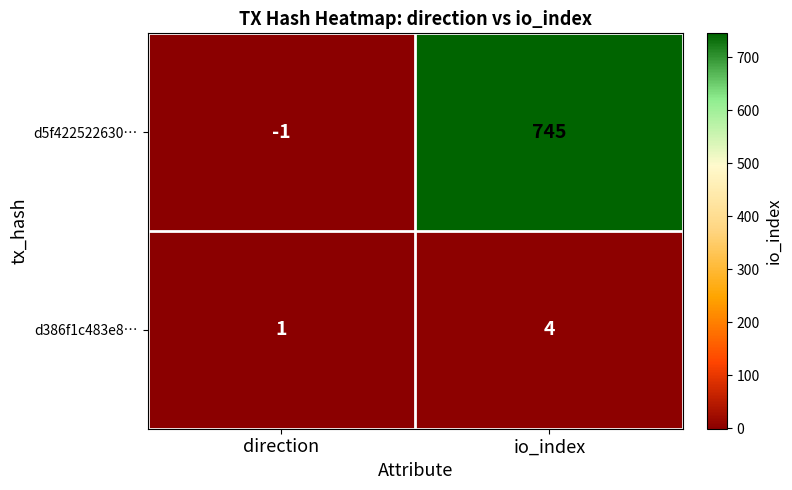

Reading left to right, list all the values displayed in this chart.

d5f422522630…: -1	745
d386f1c483e8…: 1	4